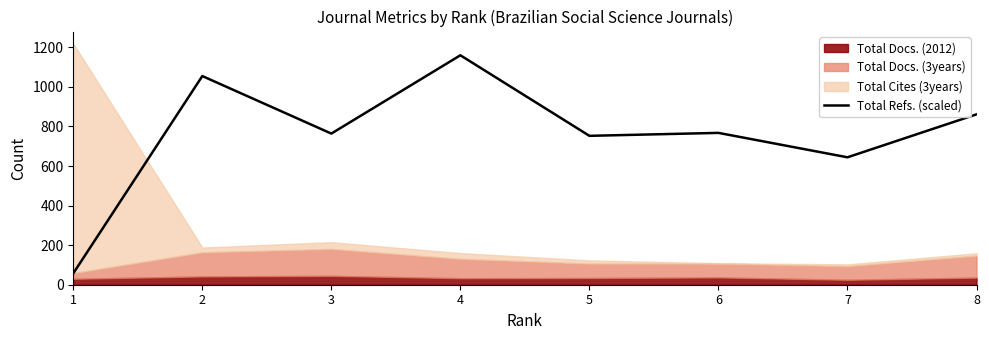

At which label is the value closest to 608?

7